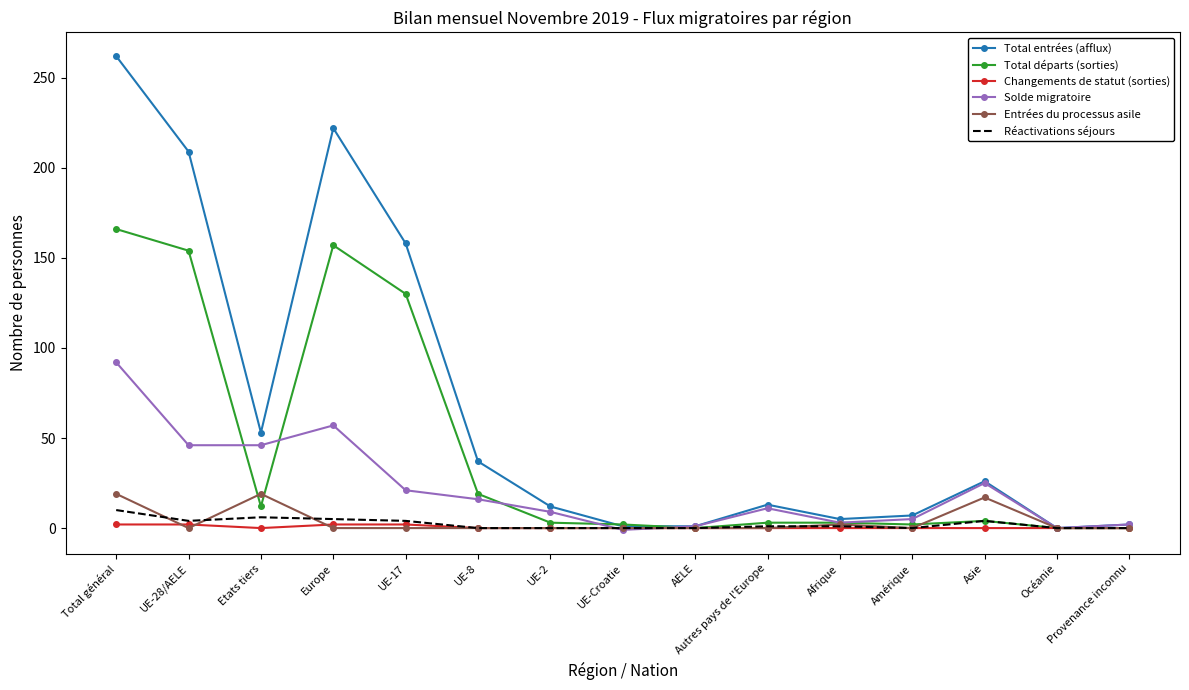

What is the highest value of the Entrées du processus asile series?

19